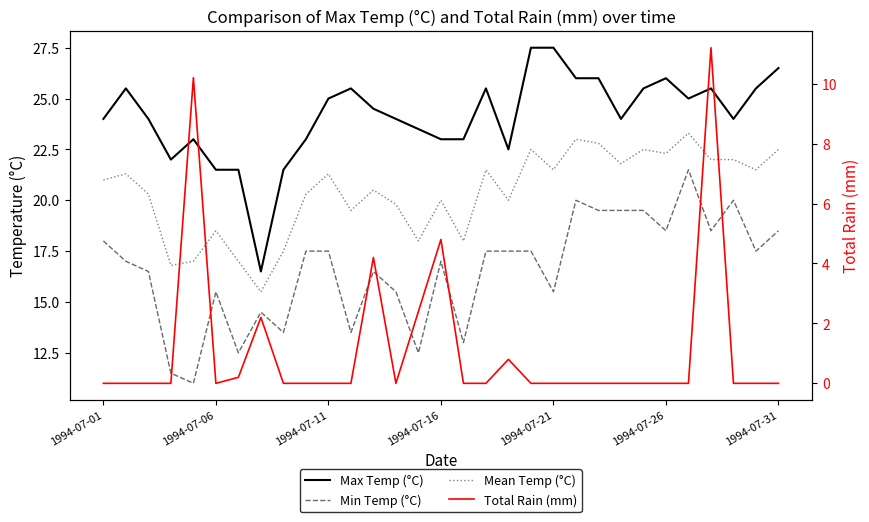

True or false: Max Temp (°C) has a value of 15.4 at 1994-07-11.

False